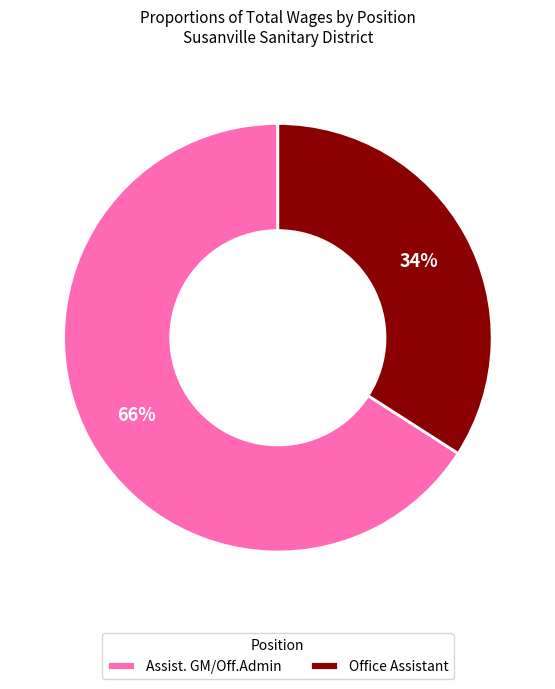

Between Assist. GM/Off.Admin and Office Assistant, which is larger?

Assist. GM/Off.Admin